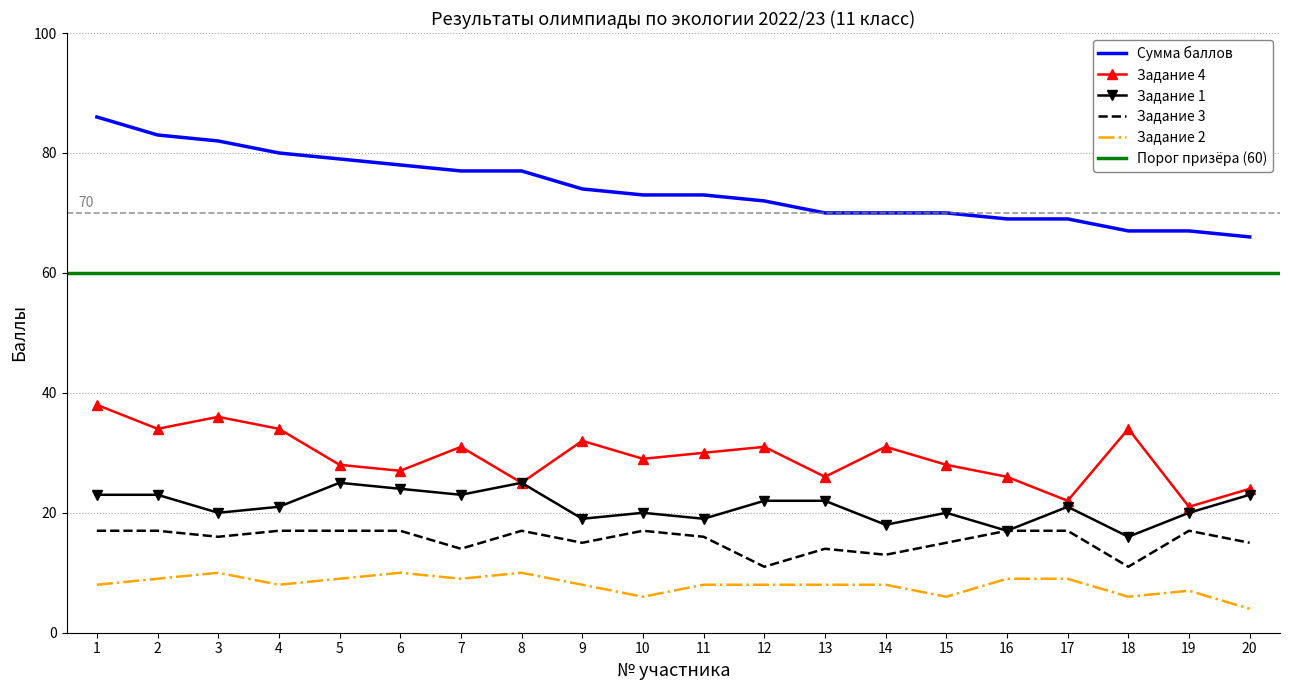

At which category is the sum across all series the highest?

1